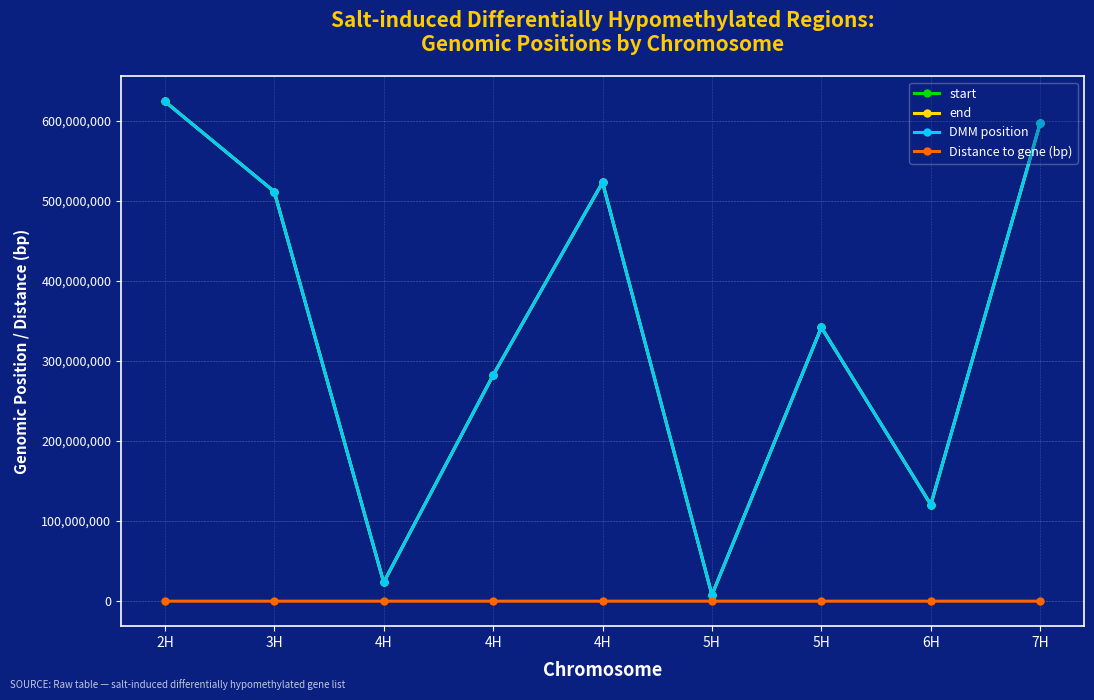

Which category has the lowest value in the Distance to gene (bp) series?

5H